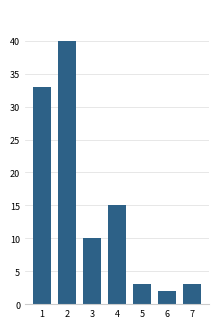

What is the ratio of the value at 4 to the value at 7?

5.0